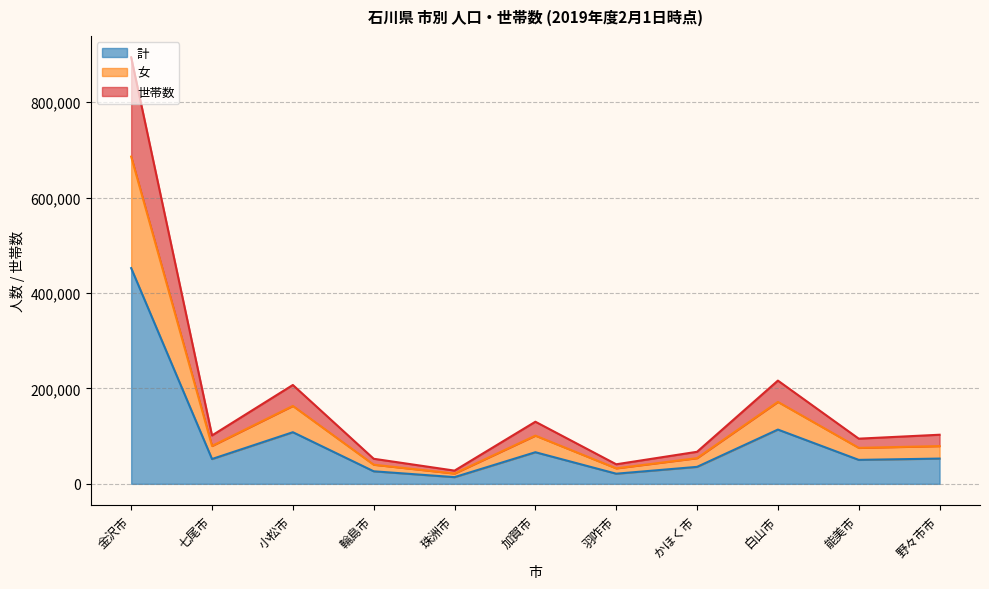

What position from the right is 羽咋市?

5